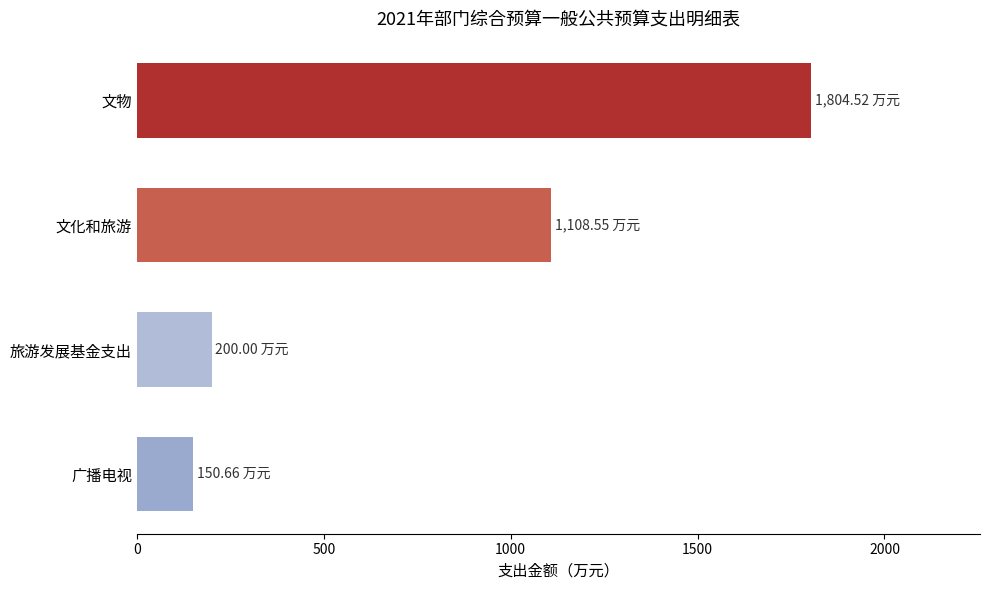

Does the chart contain stacked bars?

No